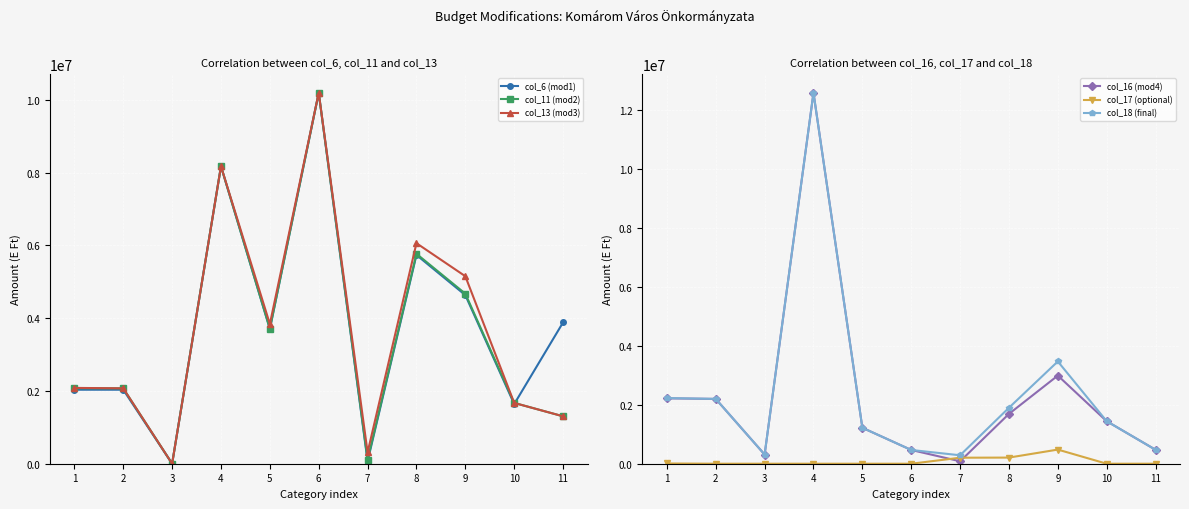

At which label does col_11 (mod2) first exceed 2075037?

4